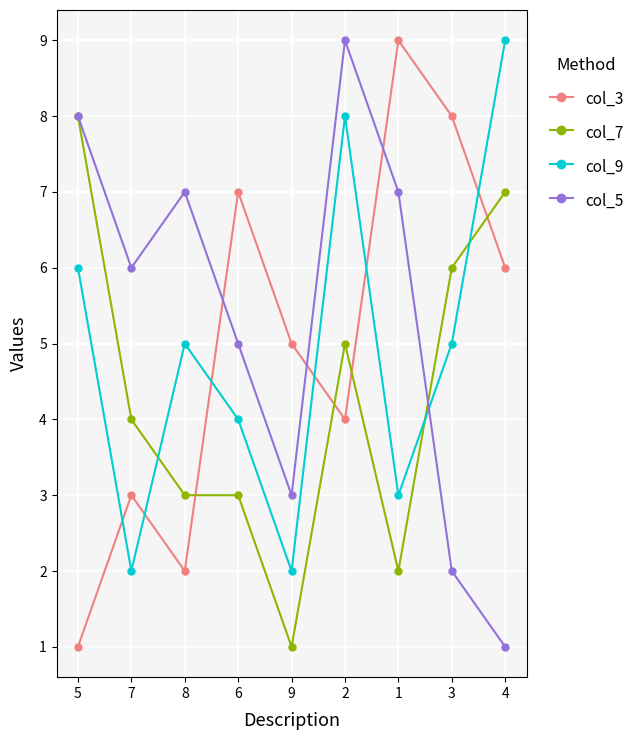

How many data points in col_9 are less than 5?

4